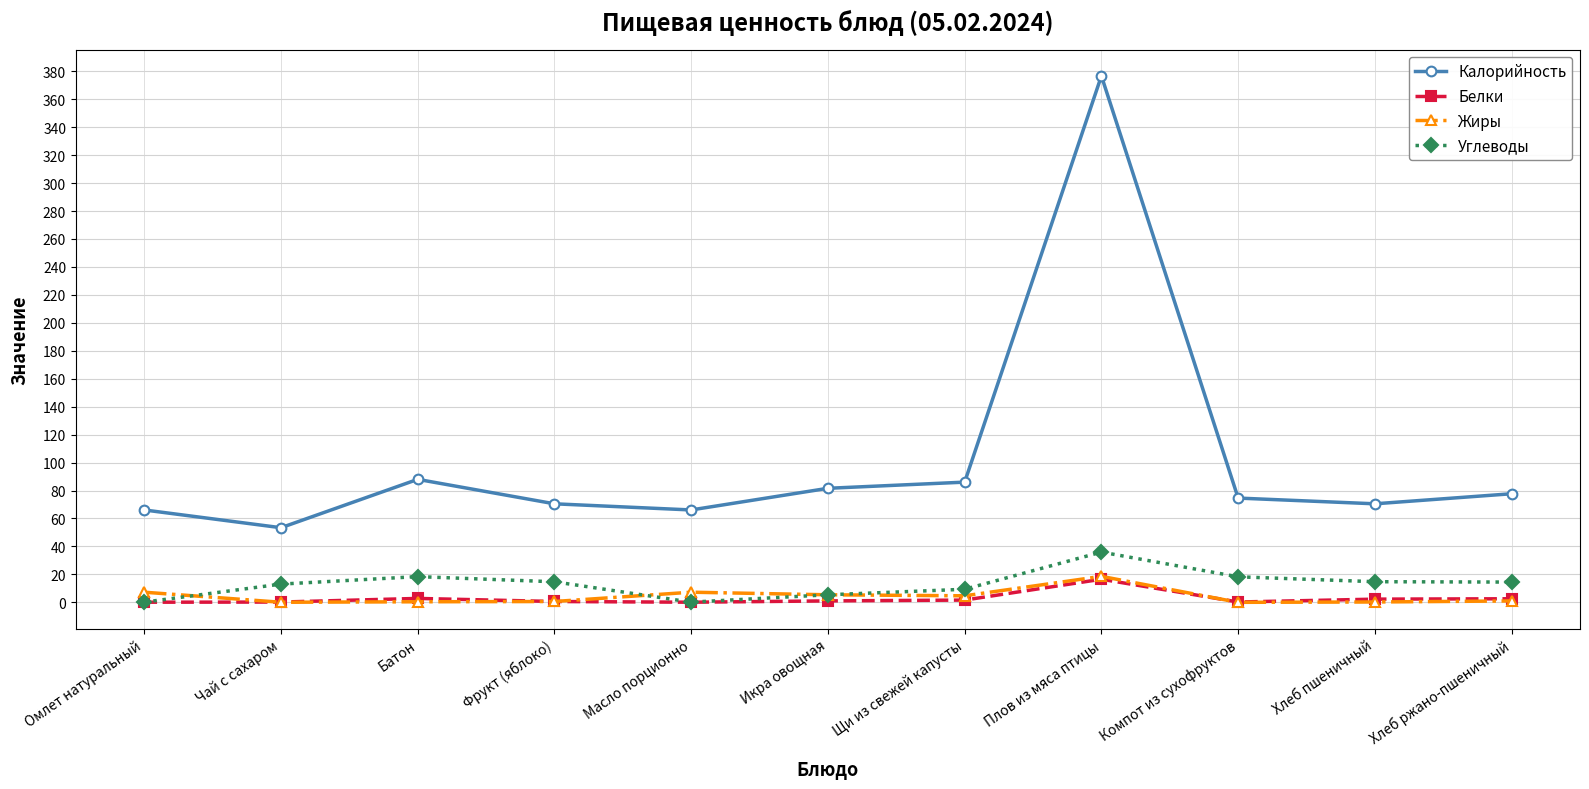

Is the value of Углеводы at Икра овощная greater than the value of Калорийность at Щи из свежей капусты?

No